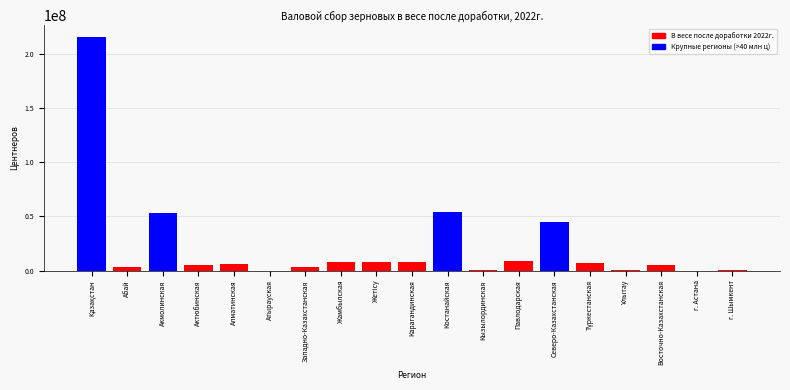

What is the maximum value shown in the chart?

215990637.5